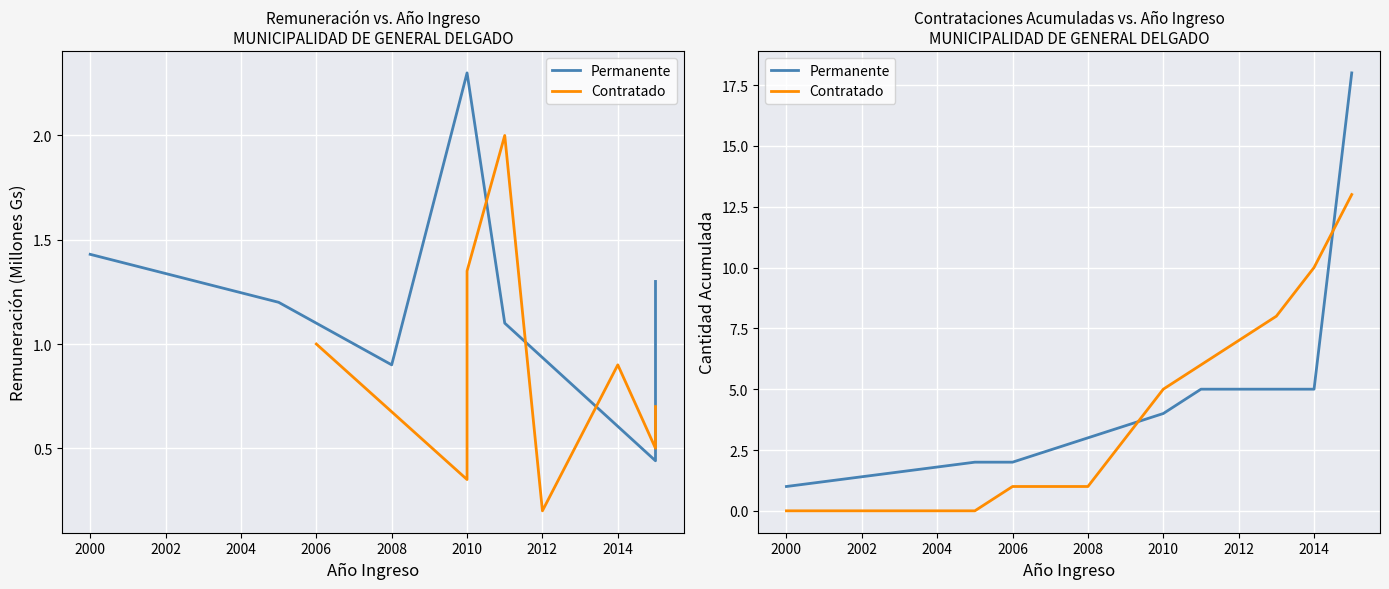

Which series ends up on top after the final intersection of Contratado and Permanente?

Permanente